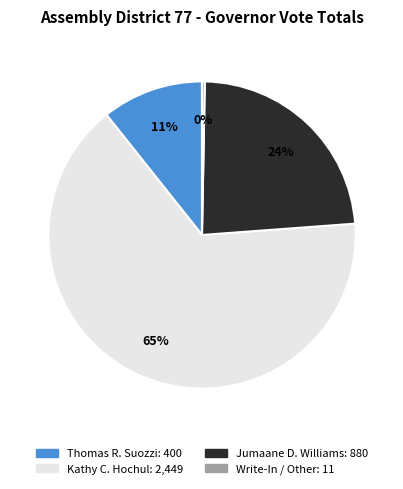

Does any single category account for the majority?

Yes